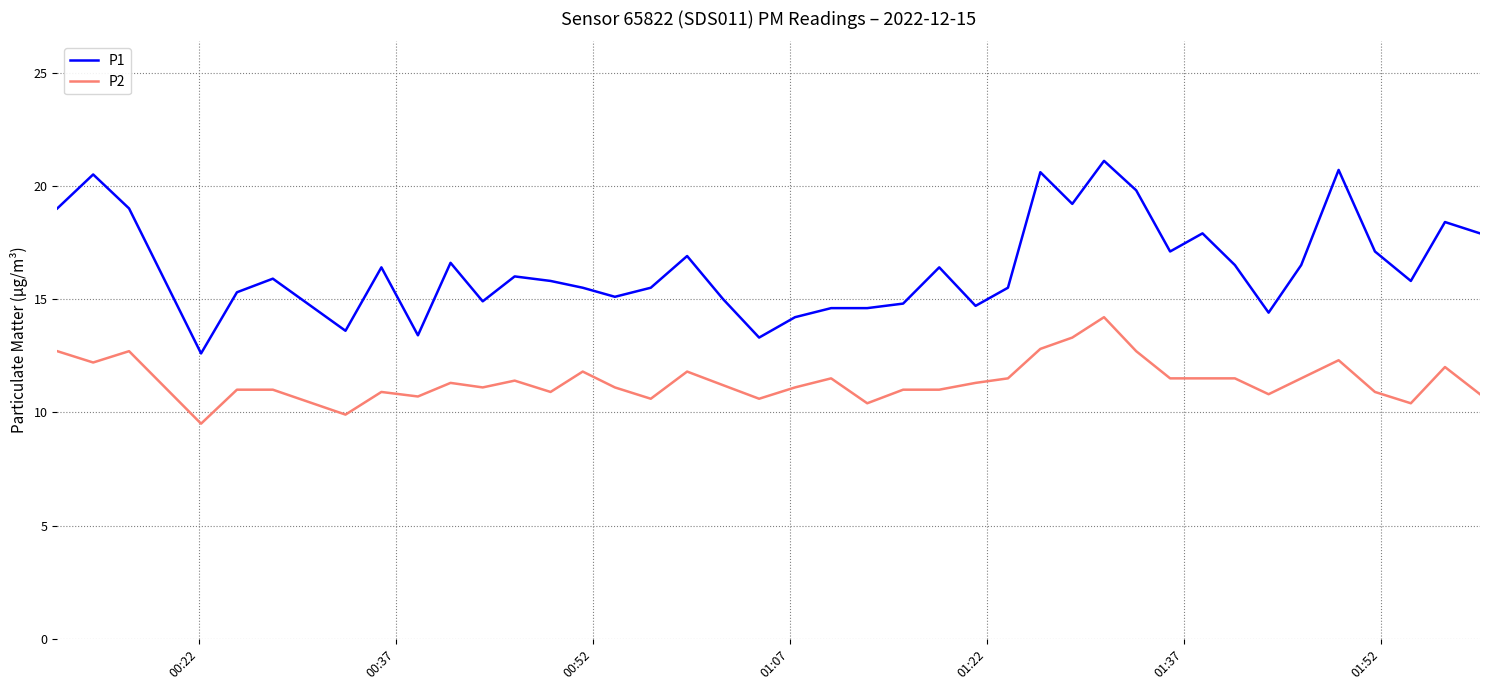

List the series in order of their overall mean, highest first.

P1, P2